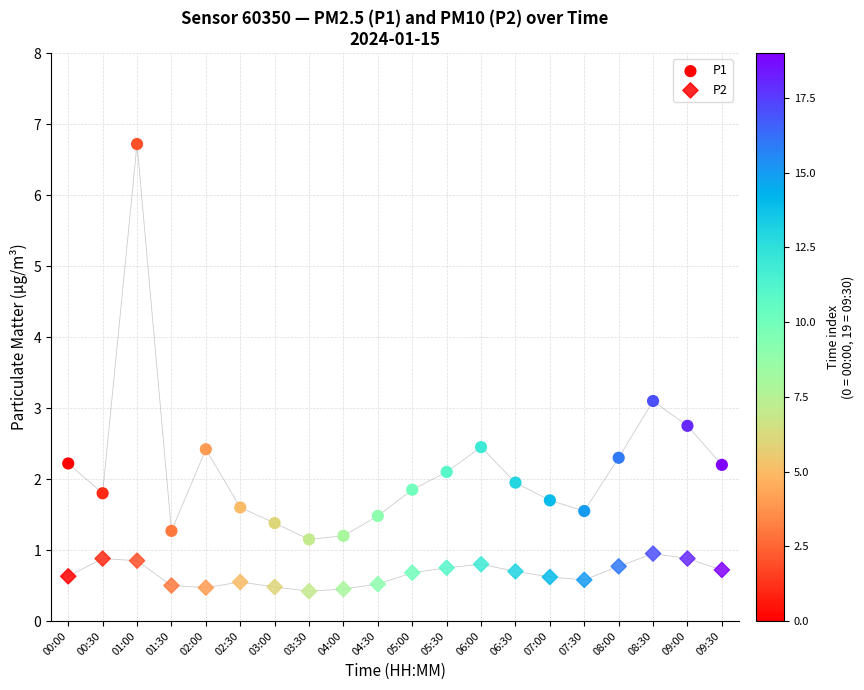

How many data points are displayed?

40